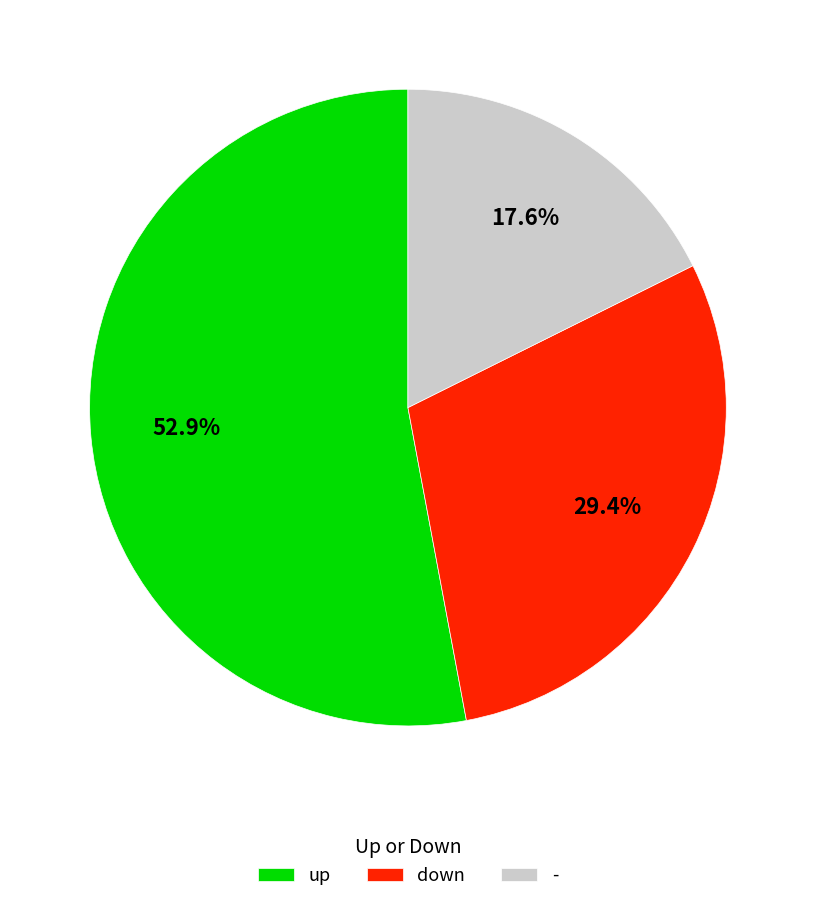

Combined, what portion of the pie is down and up?

82.4%